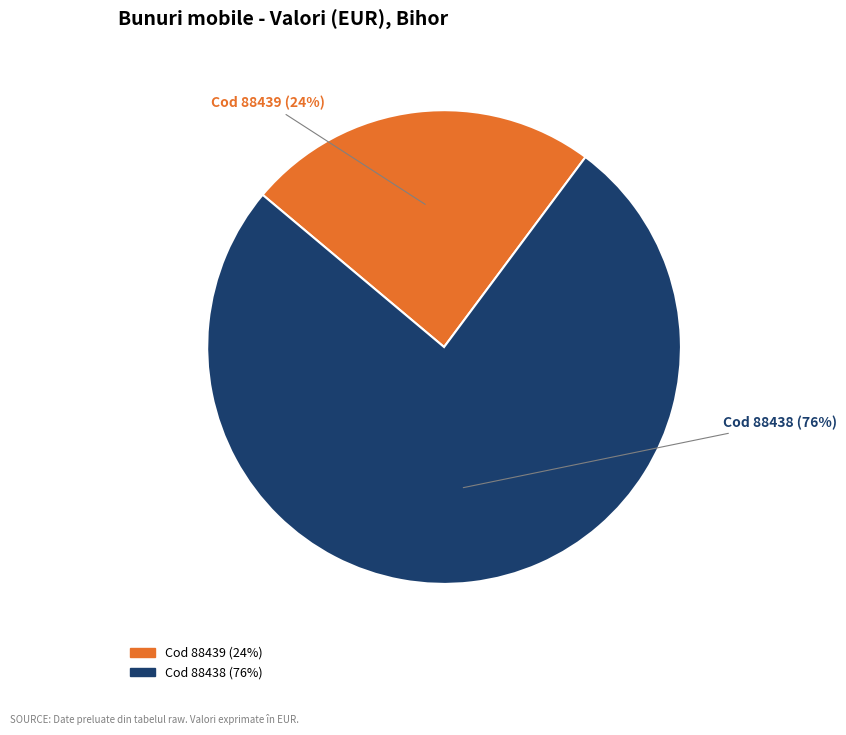

To the nearest percent, what is the difference between the largest and smallest slice percentages?

52%